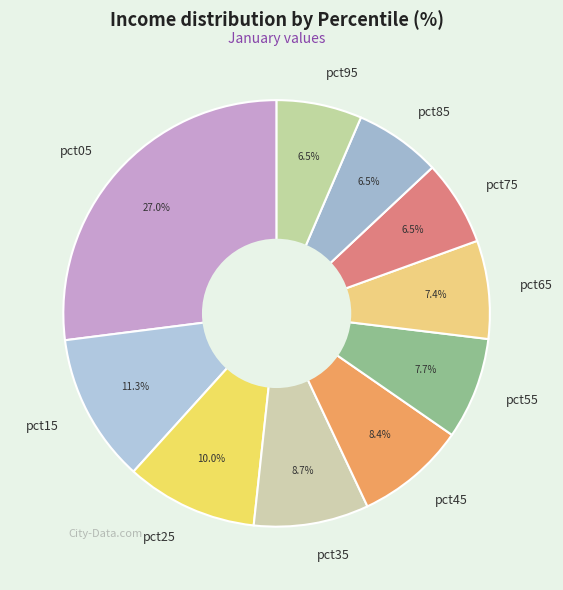

Count the number of slices in the pie.

10